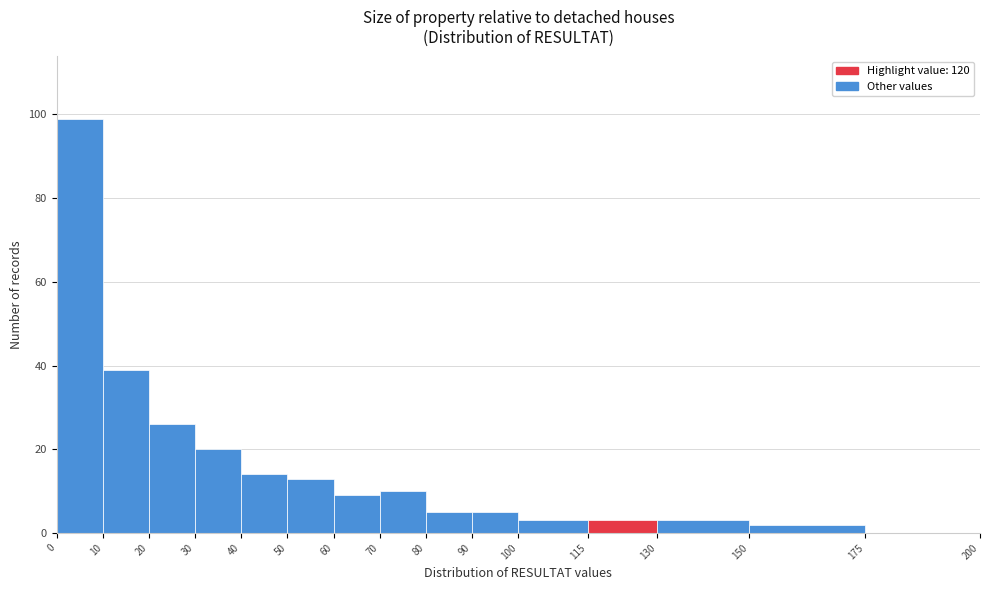

Over which range of the x-axis is the bar tallest?

0 to 10